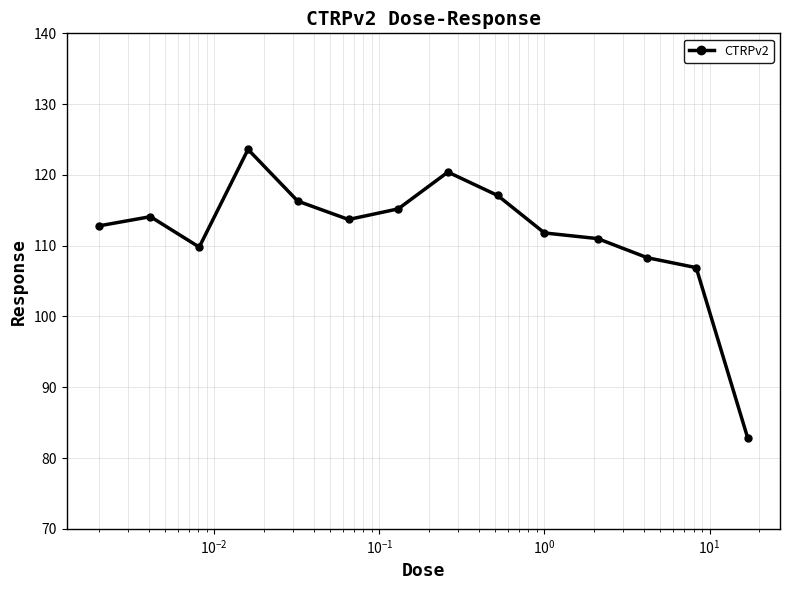

What is the average value?

111.7